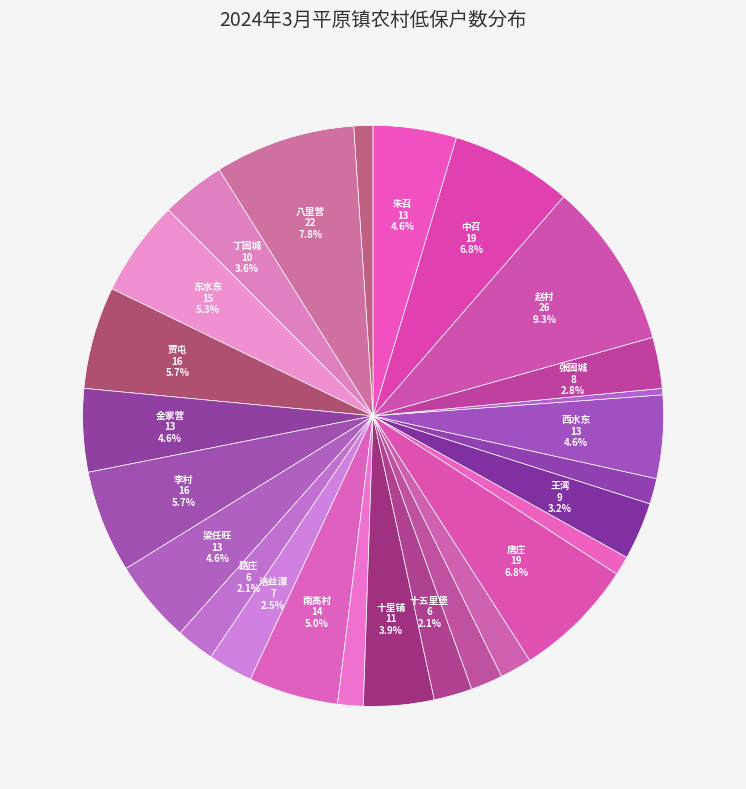

How many slices are in this pie chart?

26